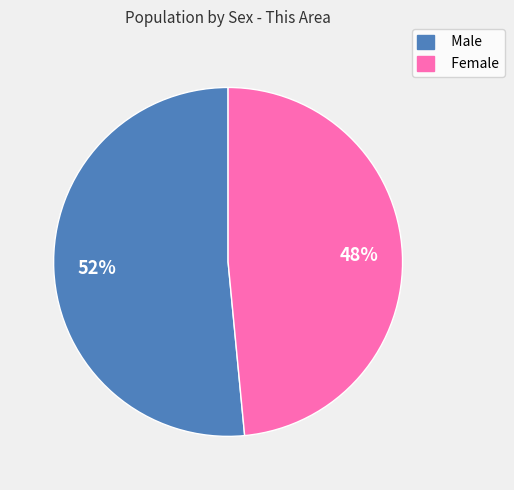

Combined, do Female and Male account for over 50%?

Yes